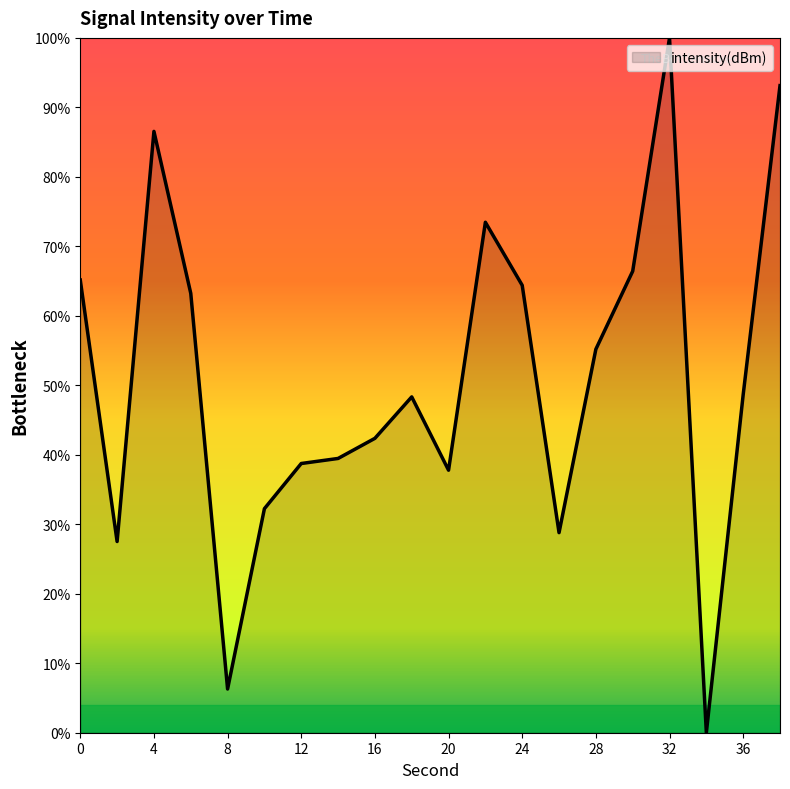

What is the difference between the maximum and minimum values?

100.0